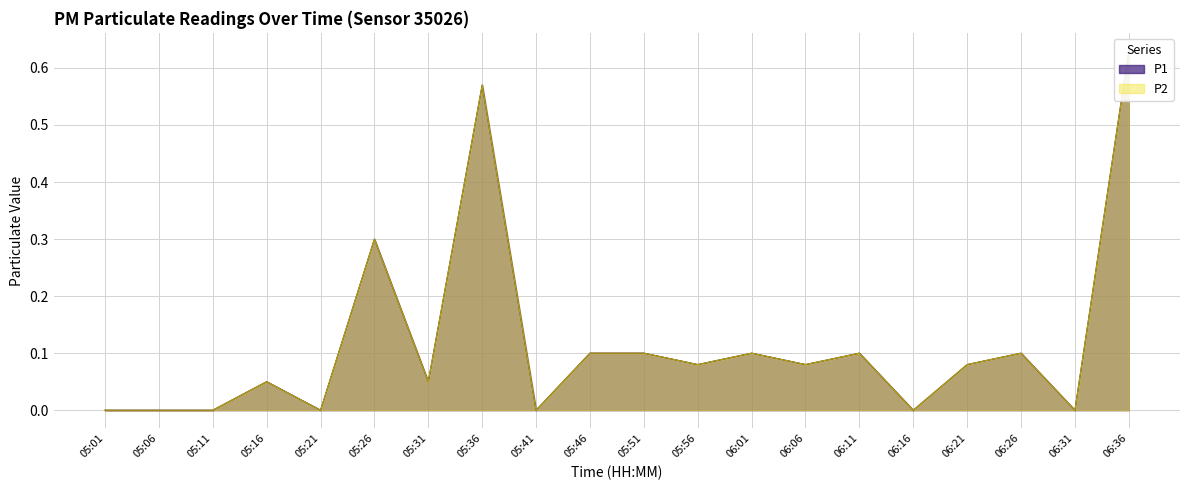

Read the P2 value at 06:01.

0.1